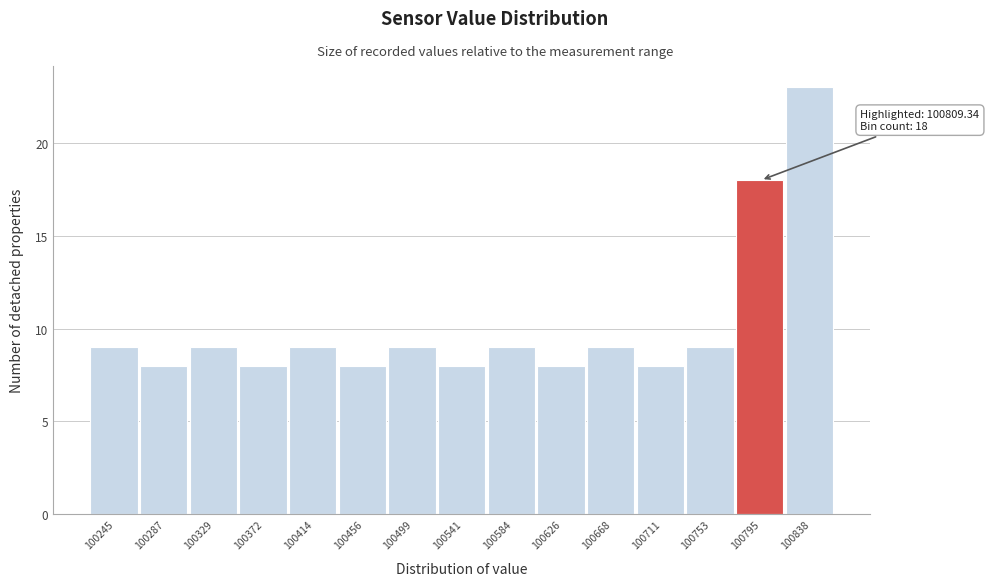

Reading left to right, list all the values displayed in this chart.

9	8	9	8	9	8	9	8	9	8	9	8	9	18	23